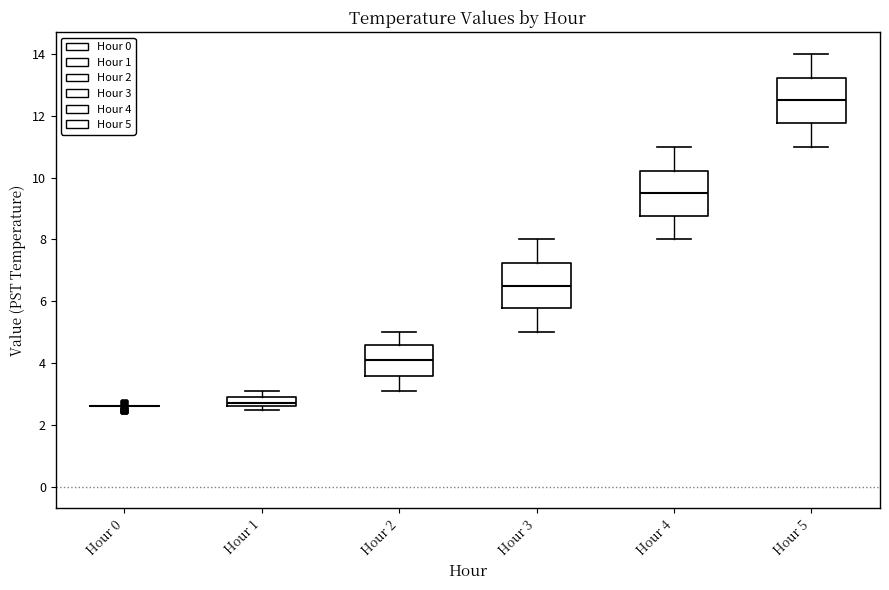

Where does the upper whisker of the box for Hour 2 end on the y-axis? The values are not printed on the chart, so give them approximately, as read against the axis.

5.0